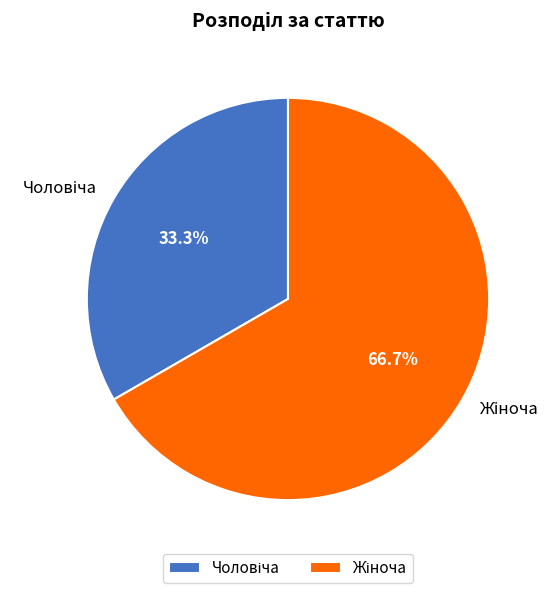

Is there any slice that represents more than half of the pie?

Yes